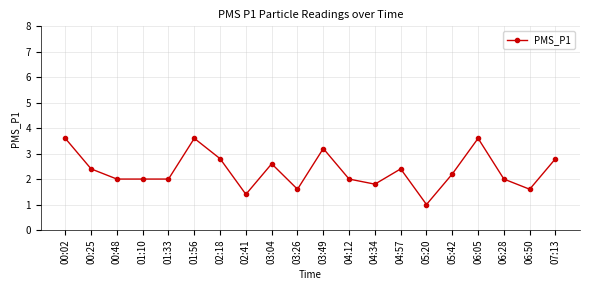

What is the ratio of the value at 04:57 to the value at 04:12?

1.2